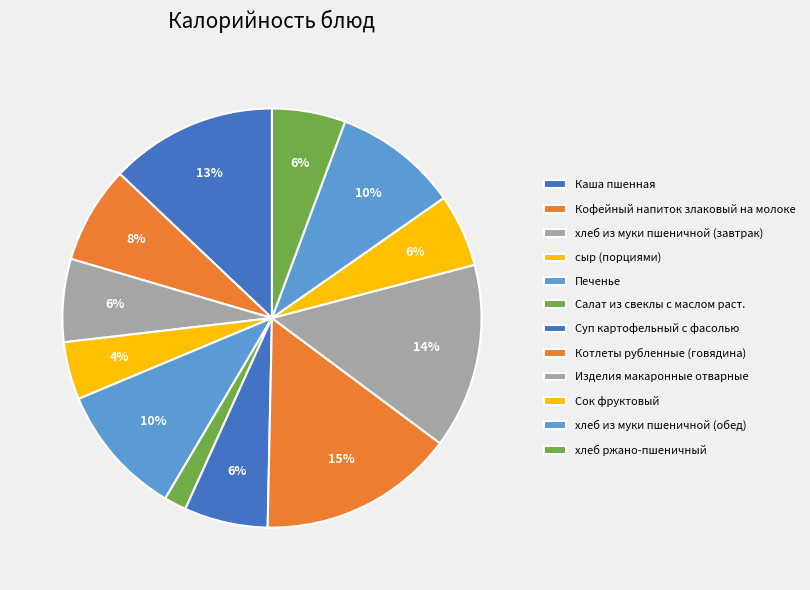

How many segments does this pie chart have?

12